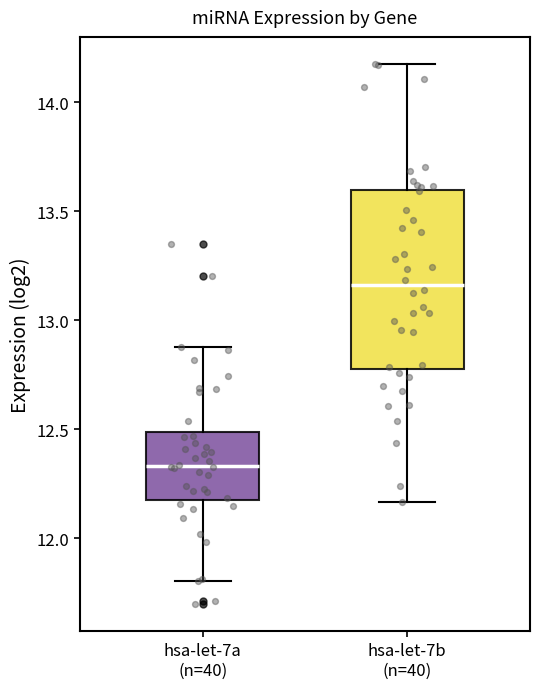

Where does the upper whisker of the box for hsa-let-7b (n=40) end on the y-axis? The values are not printed on the chart, so give them approximately, as read against the axis.

14.20